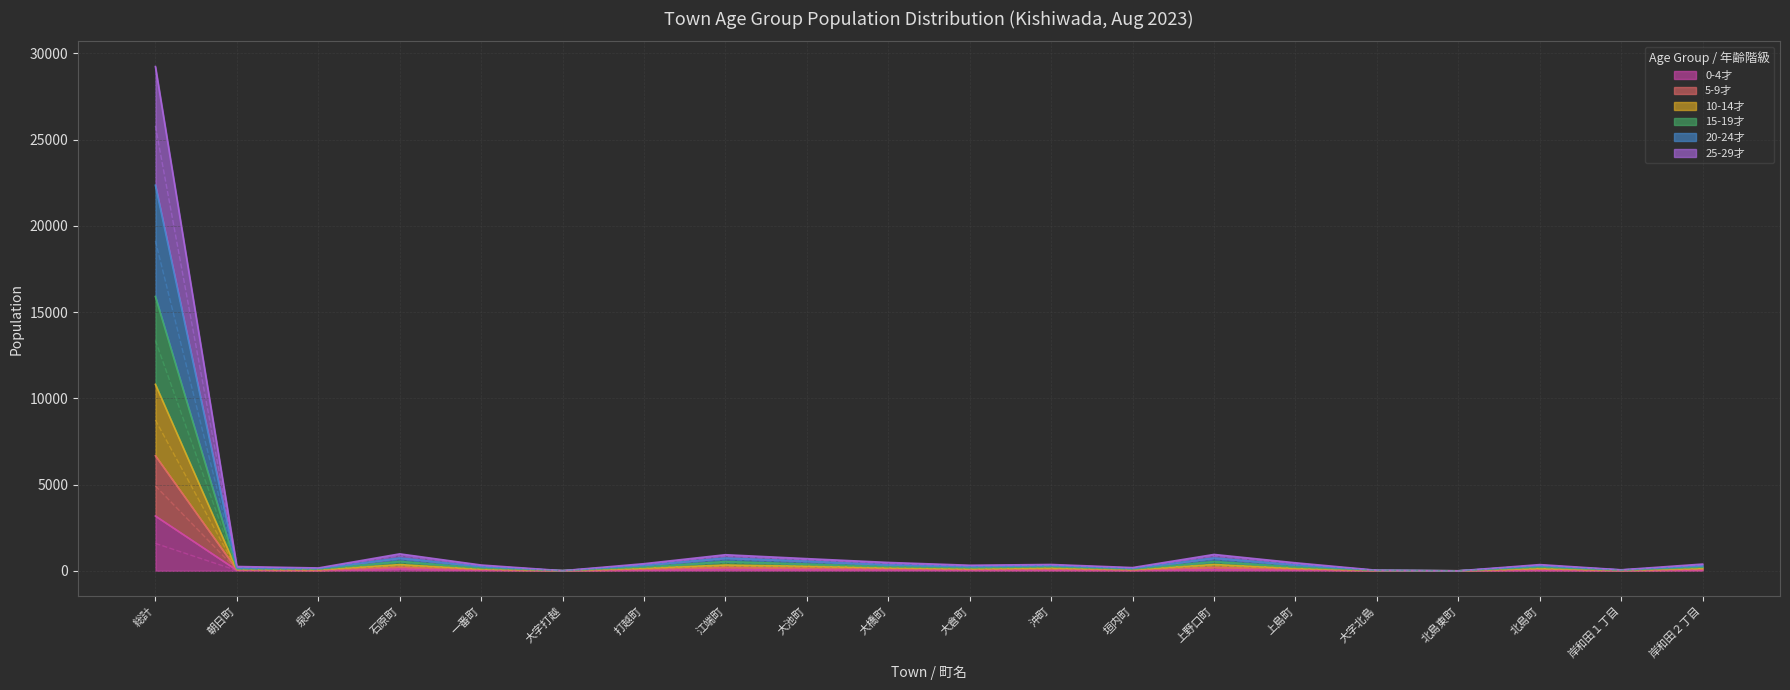

List the labels in order of 0-4才 value, smallest first.

北島東町, 大字打越, 大字北島, 岸和田１丁目, 泉町, 垣内町, 北島町, 沖町, 朝日町, 一番町, 大倉町, 岸和田２丁目, 打越町, 上島町, 大池町, 大橋町, 上野口町, 江端町, 石原町, 総計